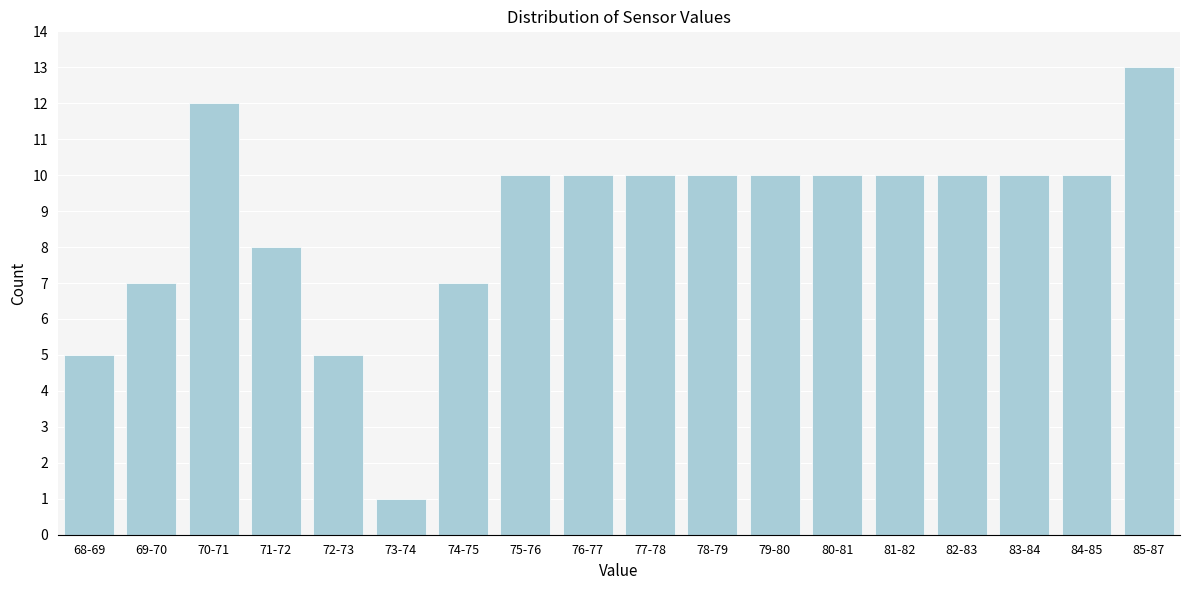

Reading left to right, list all the values displayed in this chart.

68-69=5	69-70=7	70-71=12	71-72=8	72-73=5	73-74=1	74-75=7	75-76=10	76-77=10	77-78=10	78-79=10	79-80=10	80-81=10	81-82=10	82-83=10	83-84=10	84-85=10	85-87=13